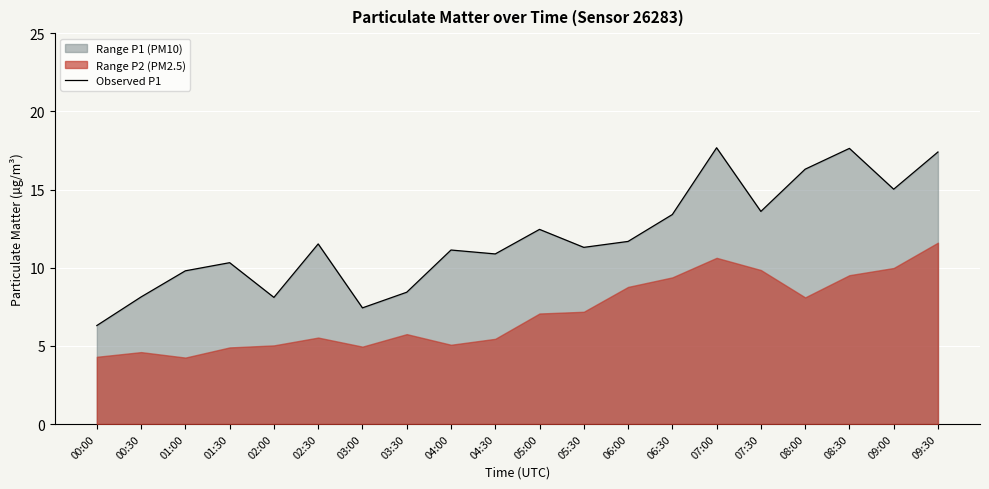

The value at 01:30 is 15.6. True or false?

False